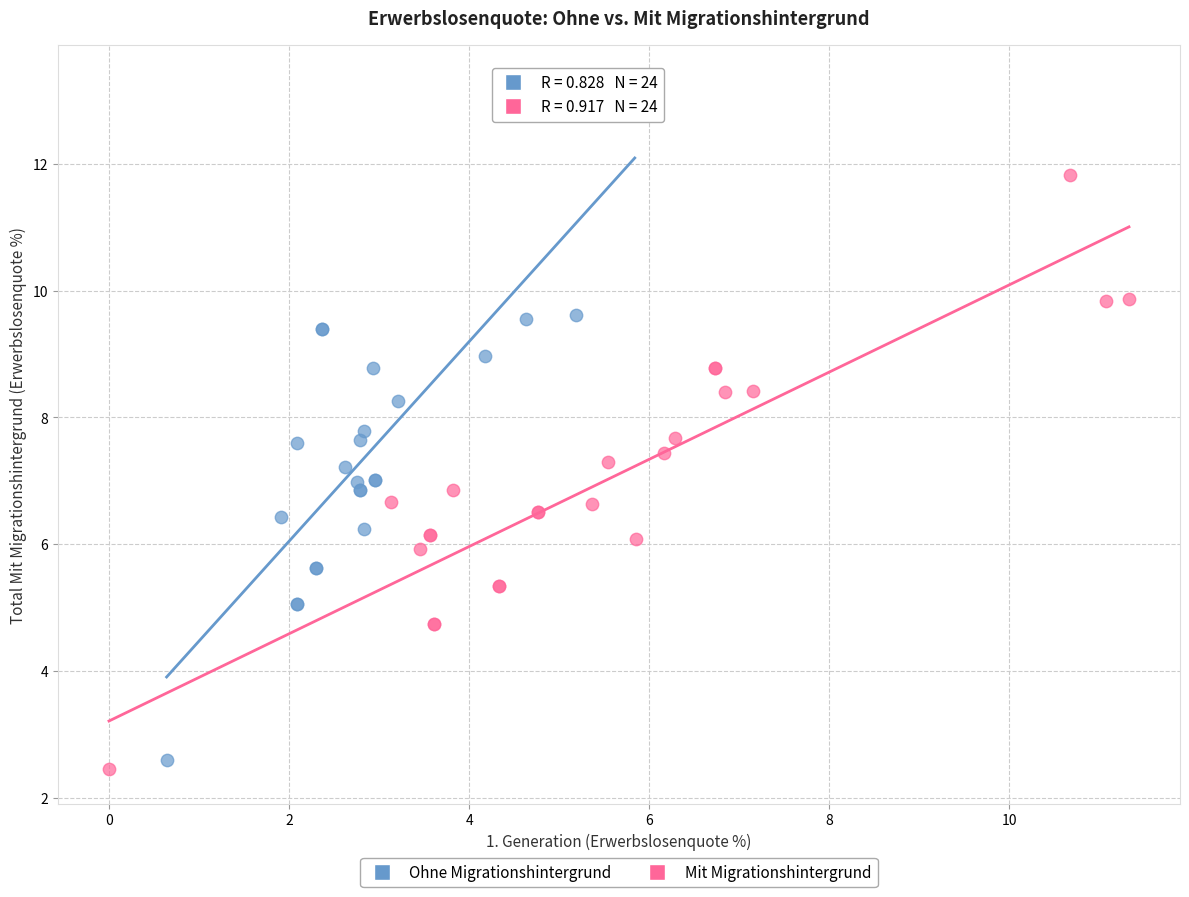

Which series reaches the maximum Y coordinate?

Ohne Migrationshintergrund